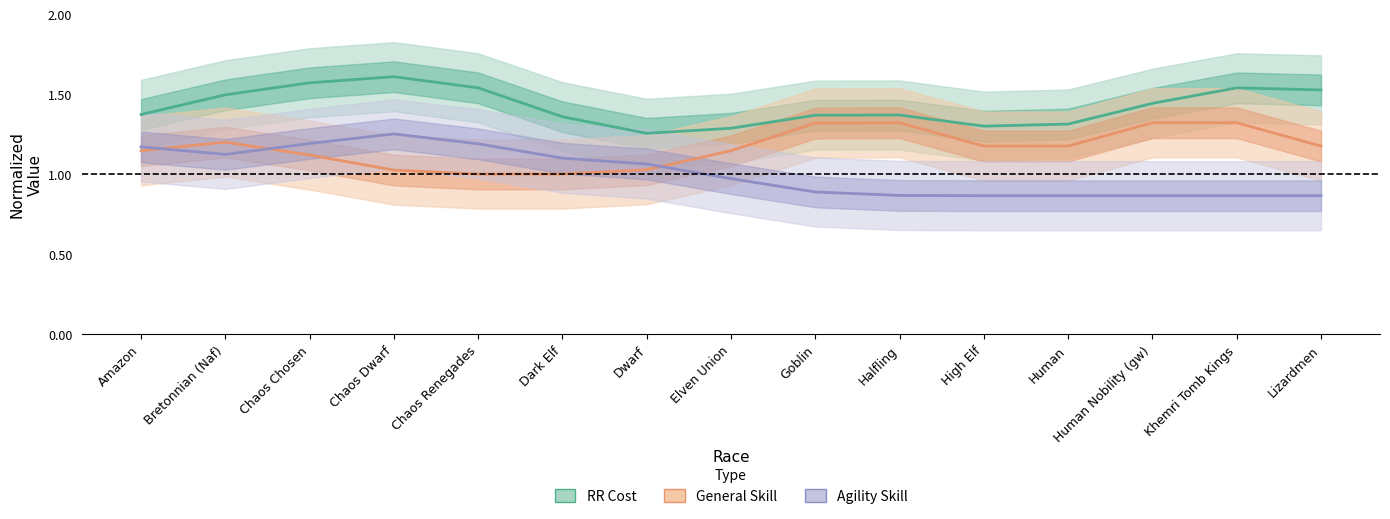

True or false: Agility Skill center has more than 1 interior local peaks.

False